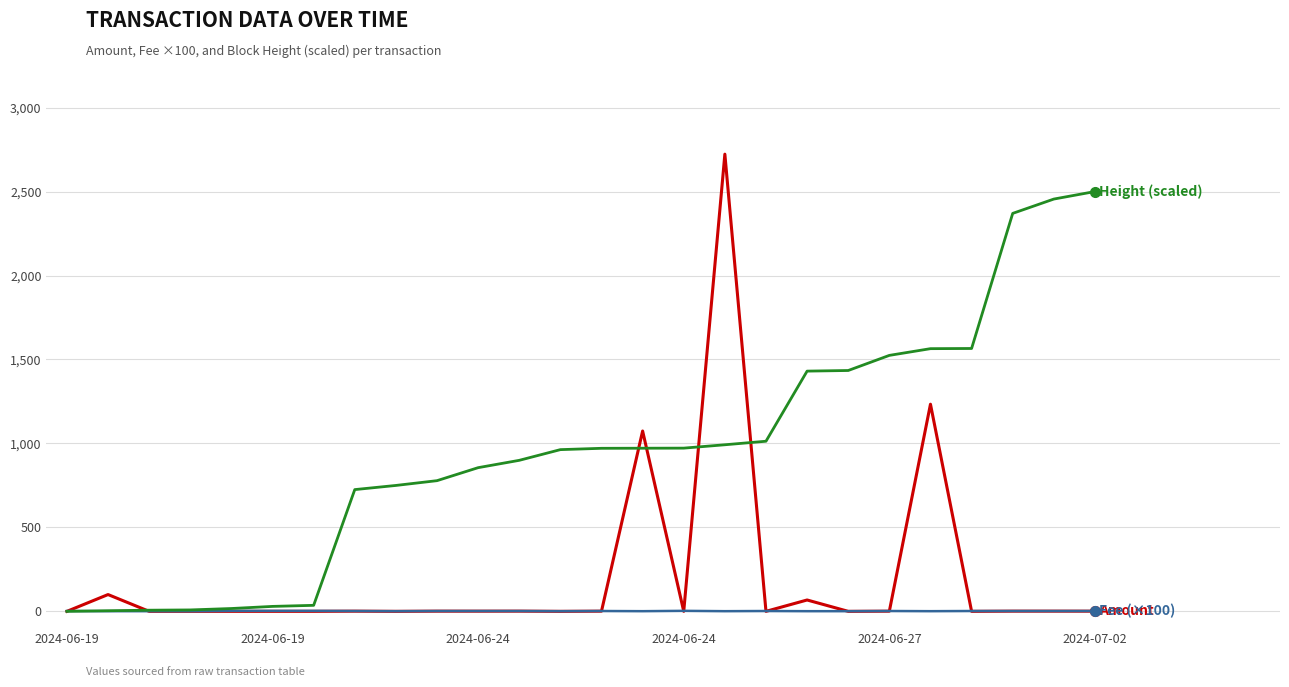

What is the maximum value shown in the chart?

2722.6